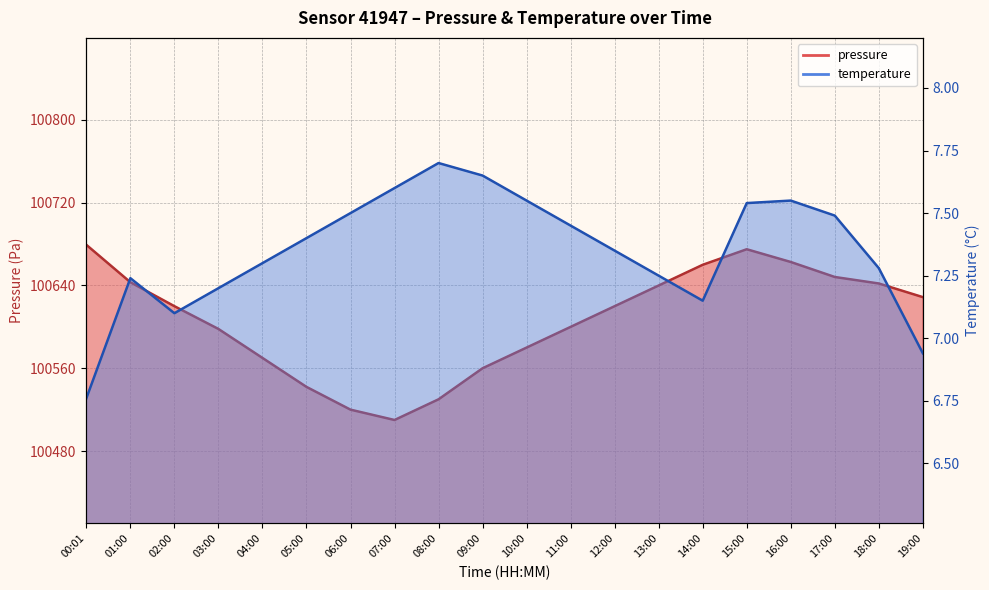

True or false: pressure has a value of 68513.6 at 00:01.

False